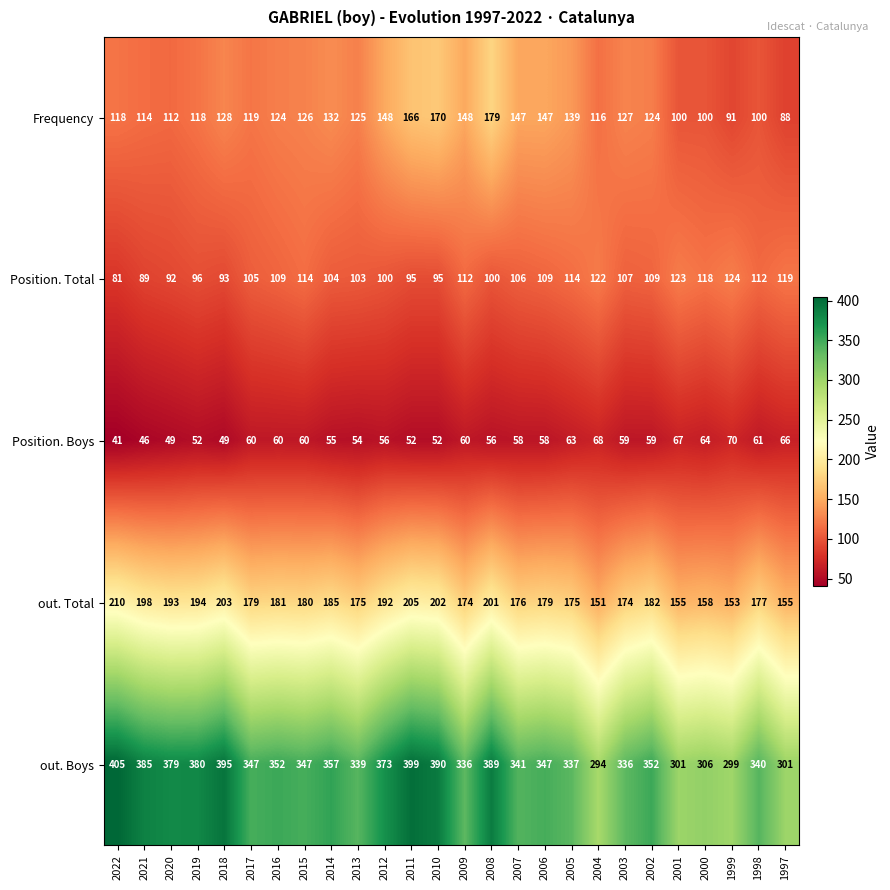

The Frequency series shows 166 at 2011. True or false?

True